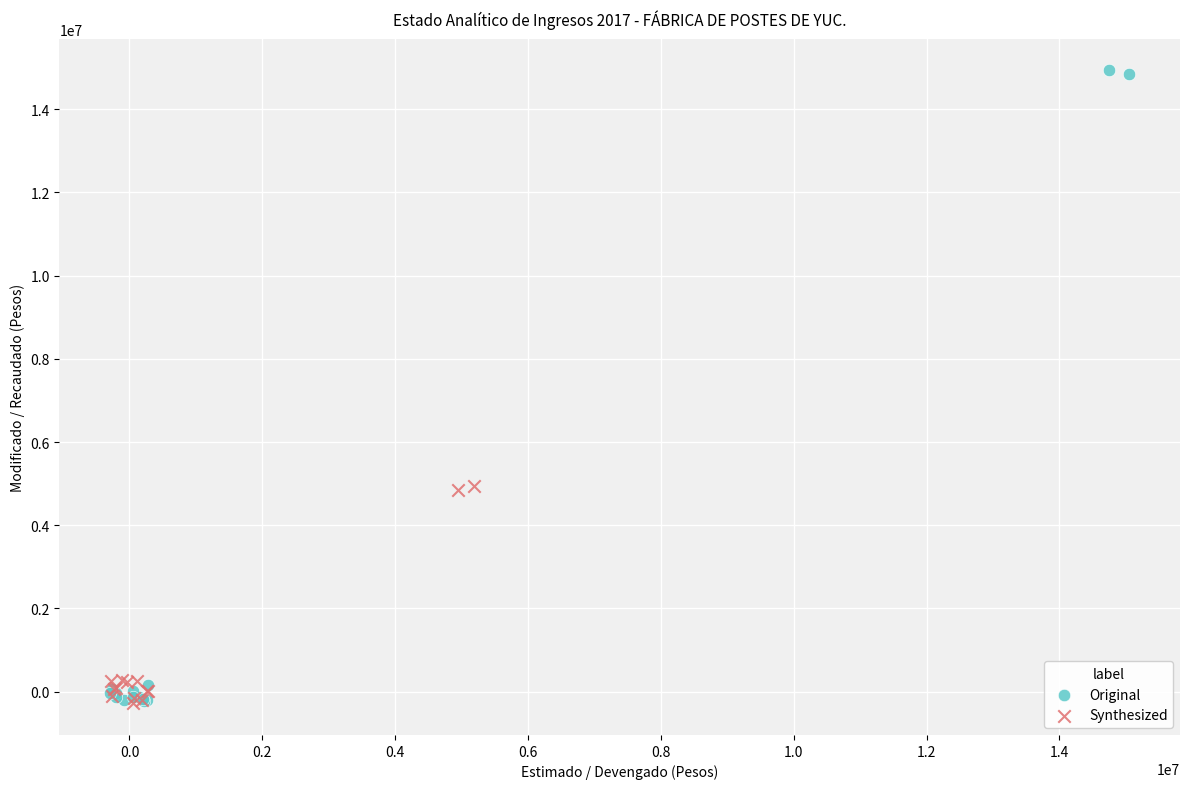

Which series contains the highest Y value?

Original